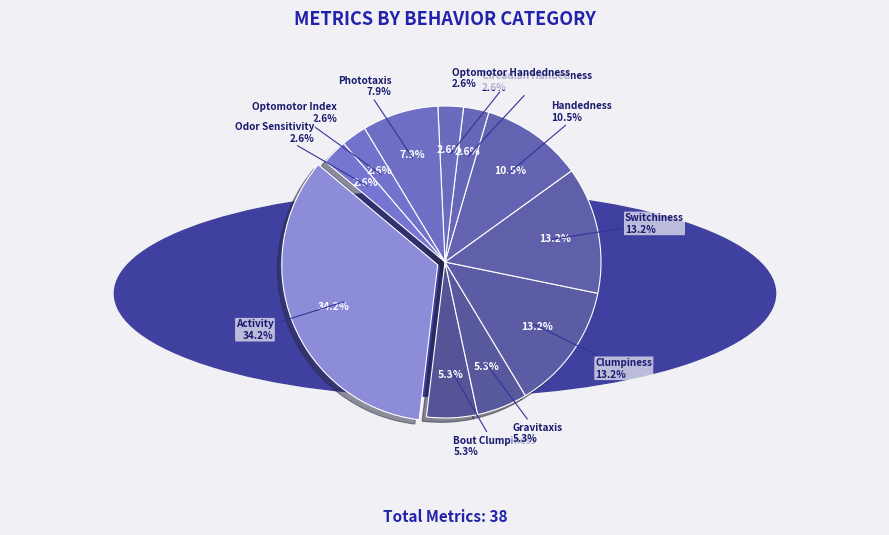

How many segments does this pie chart have?

11